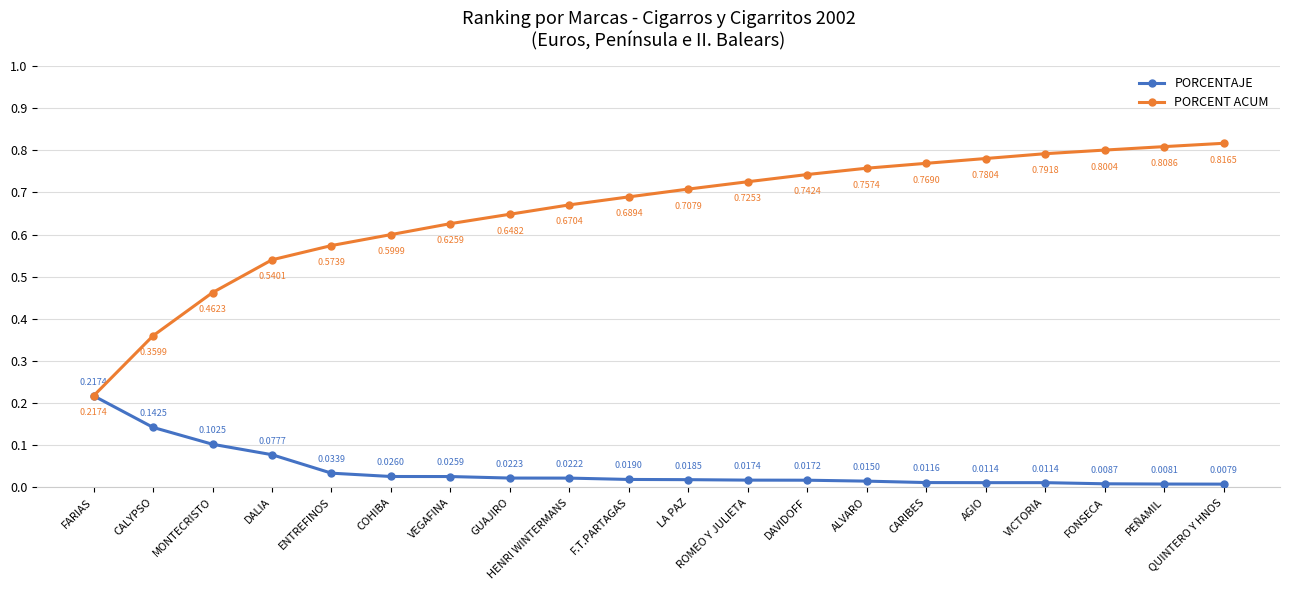

What is the label of the 11th point from the right?

F.T.PARTAGAS